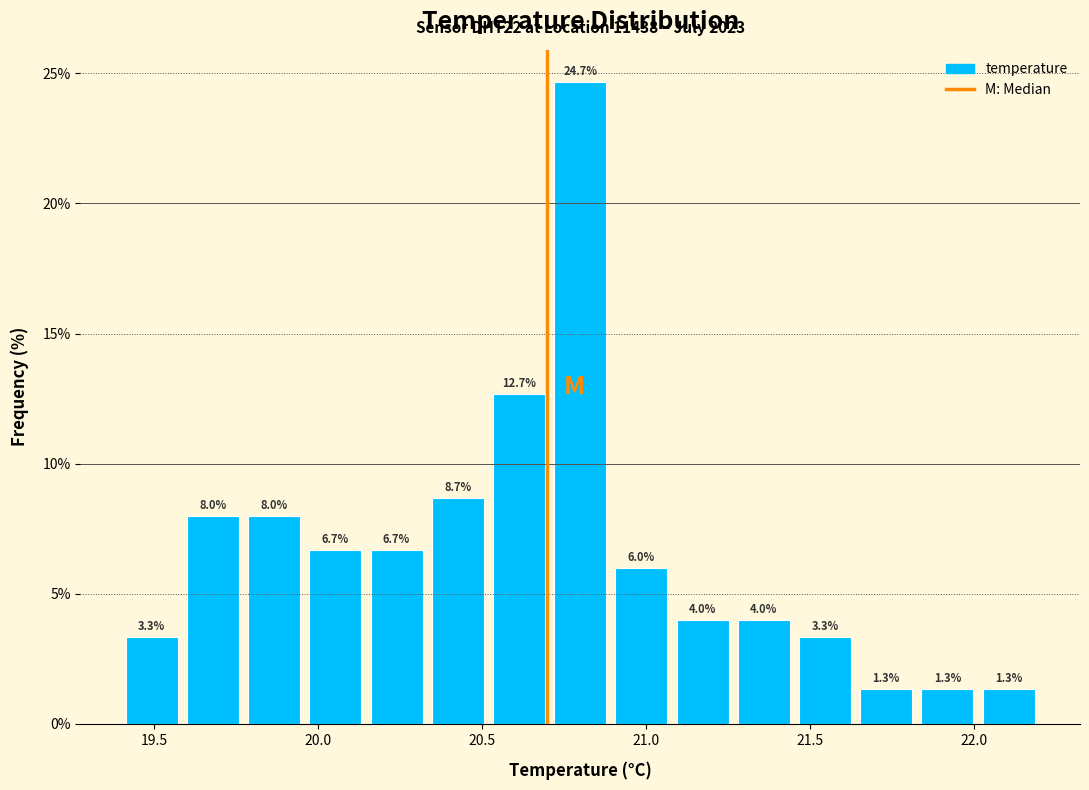

Around what value on the x-axis is the tallest bar? Give the approximate position of its centre, as read against the axis.

20.80